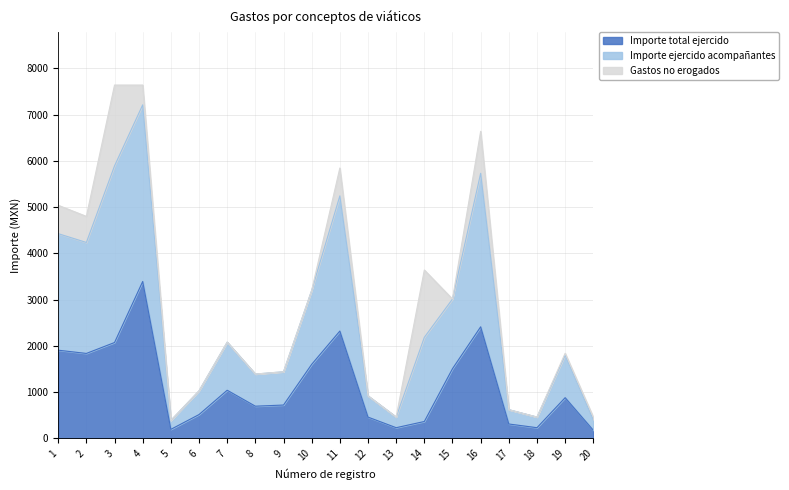

What is the value of the Importe ejercido acompañantes point at the 13th from the left?

460.0